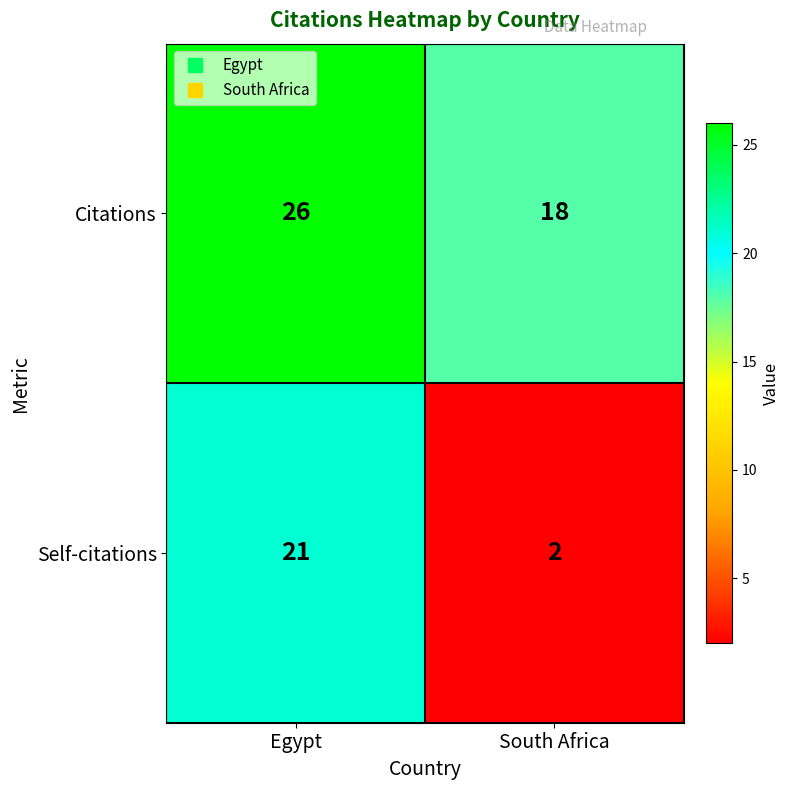

Rank the series by their average value, from lowest to highest.

Self-citations, Citations